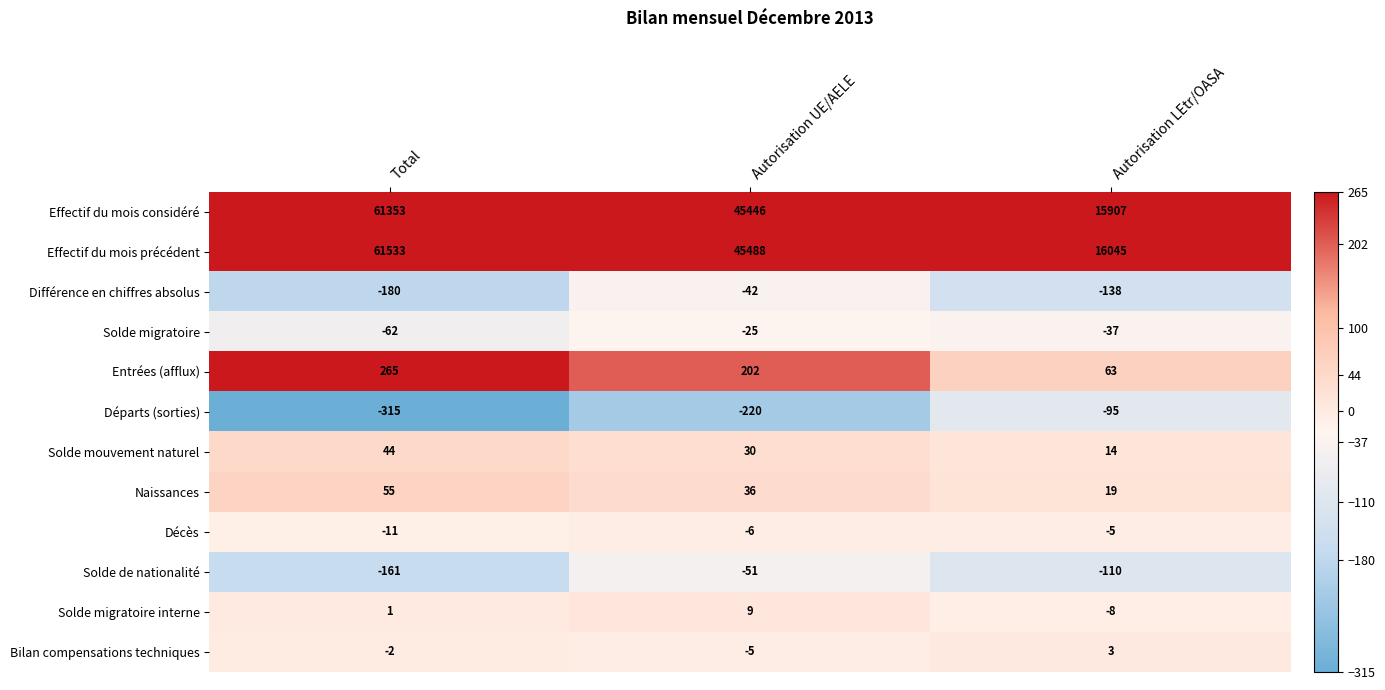

What is the maximum value for Départs (sorties)?

-95